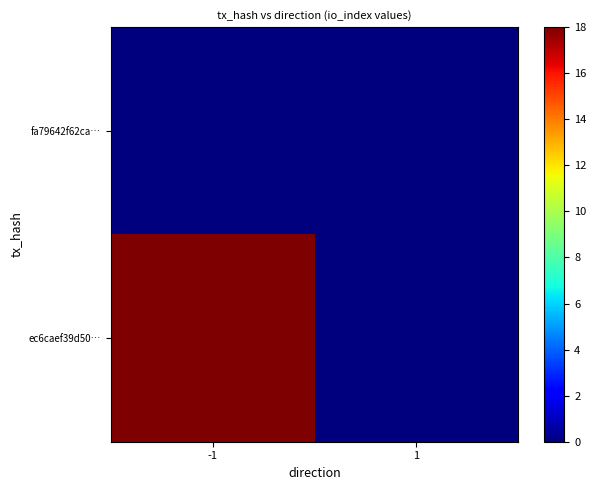

Which label corresponds to the smallest value in the chart?

-1